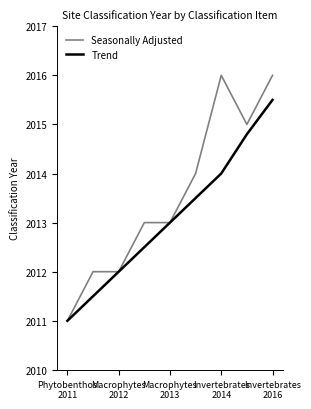

Which series has the widest spread of values?

Seasonally Adjusted